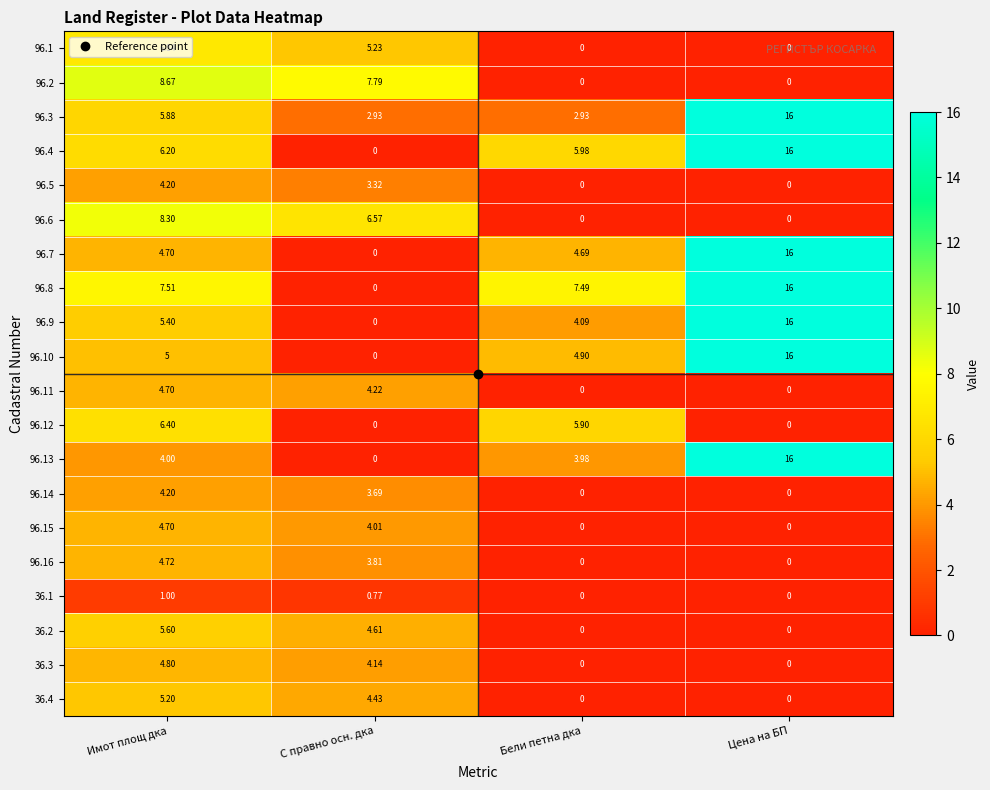

At which label is 96.7 closest to 8?

Имот площ дка